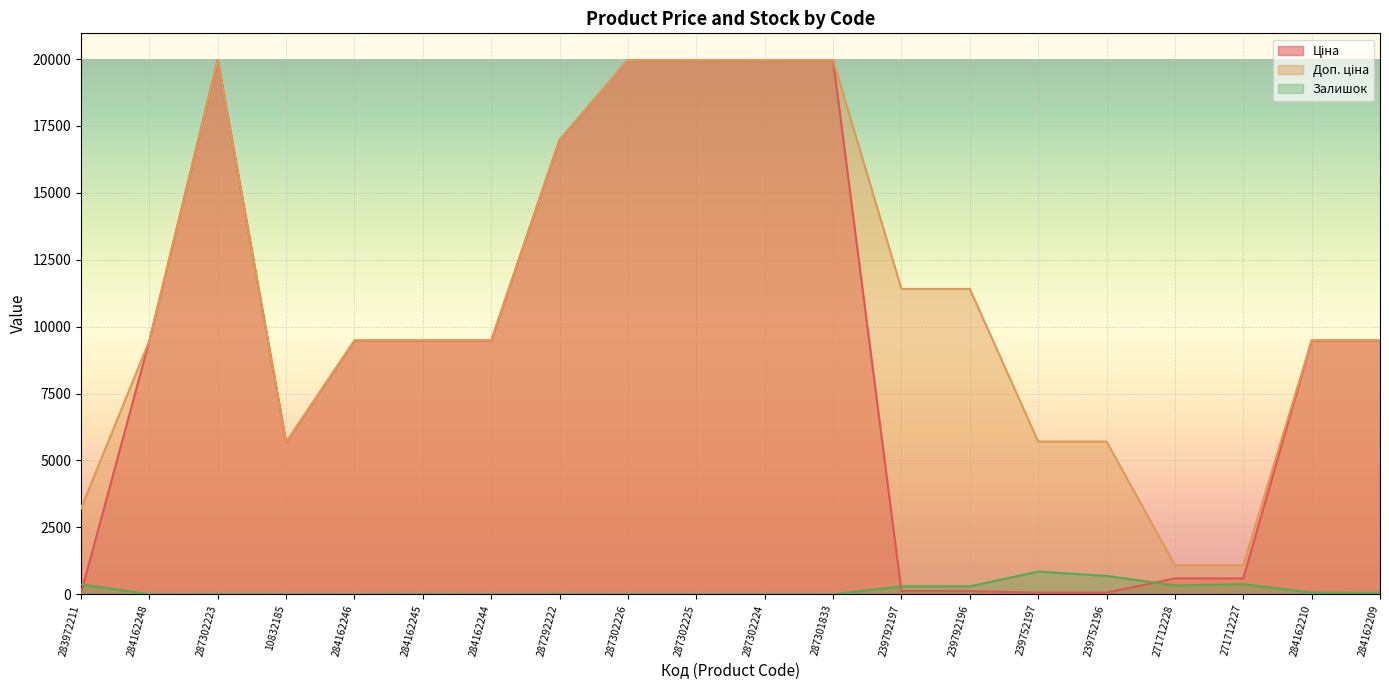

At which label does Ціна first exceed 9480?

284162248